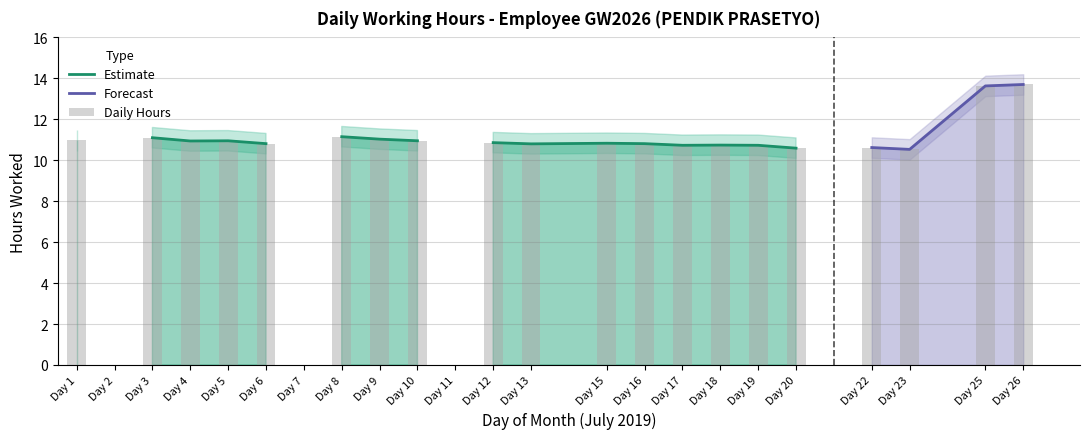

The value of Upper Bound at 23 is 7.6. True or false?

False